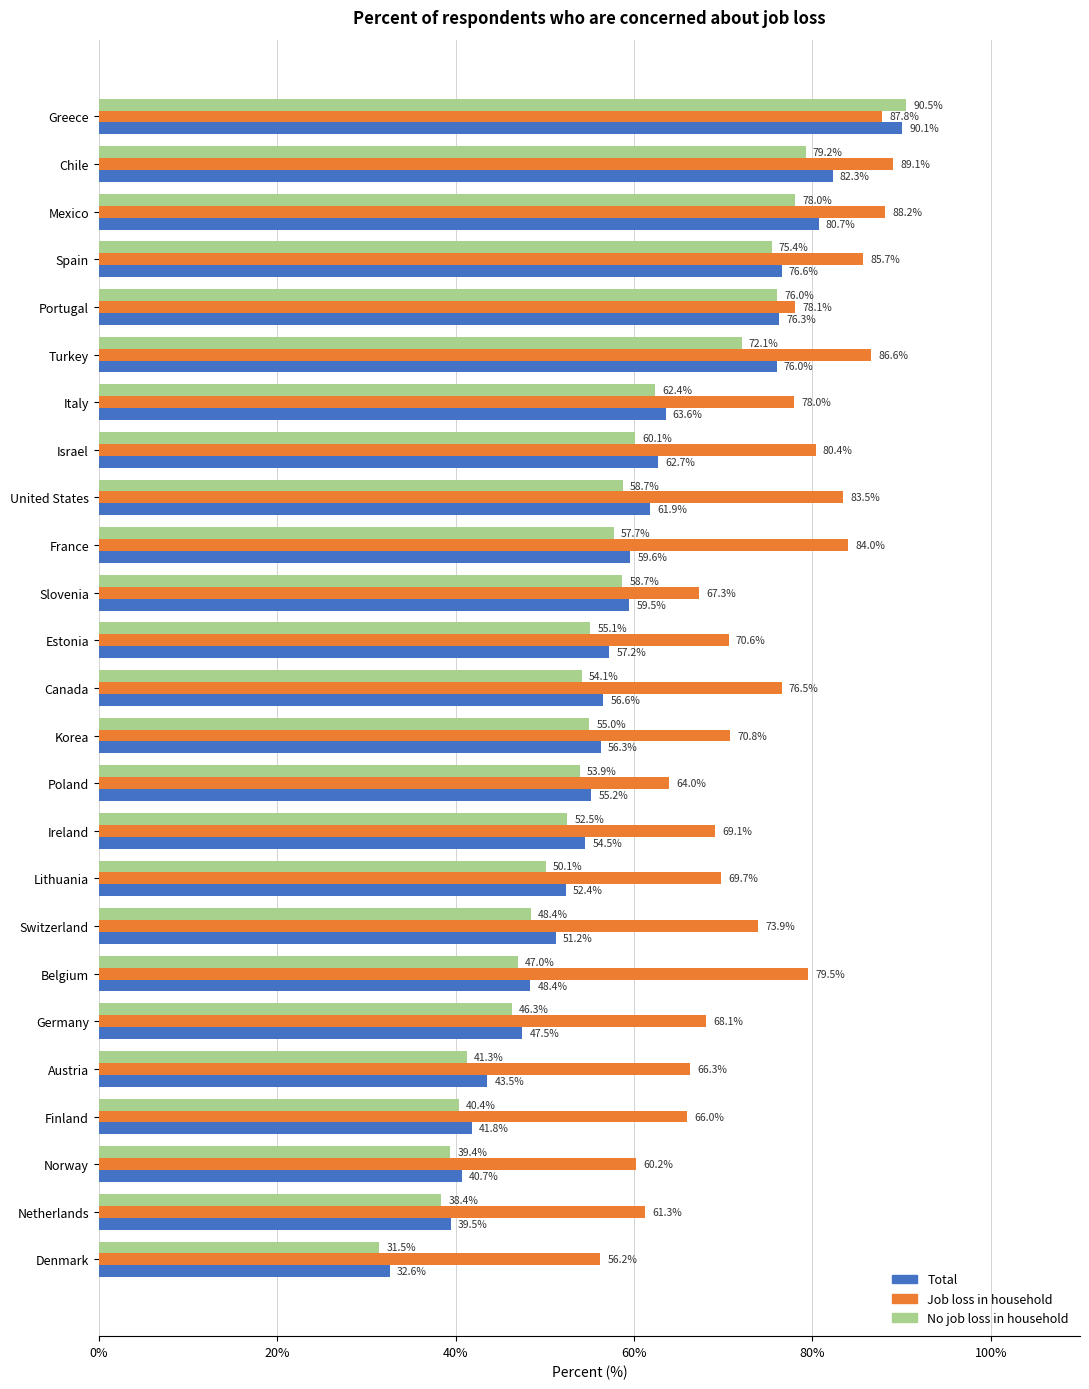

Which series has the widest spread of values?

No job loss in household